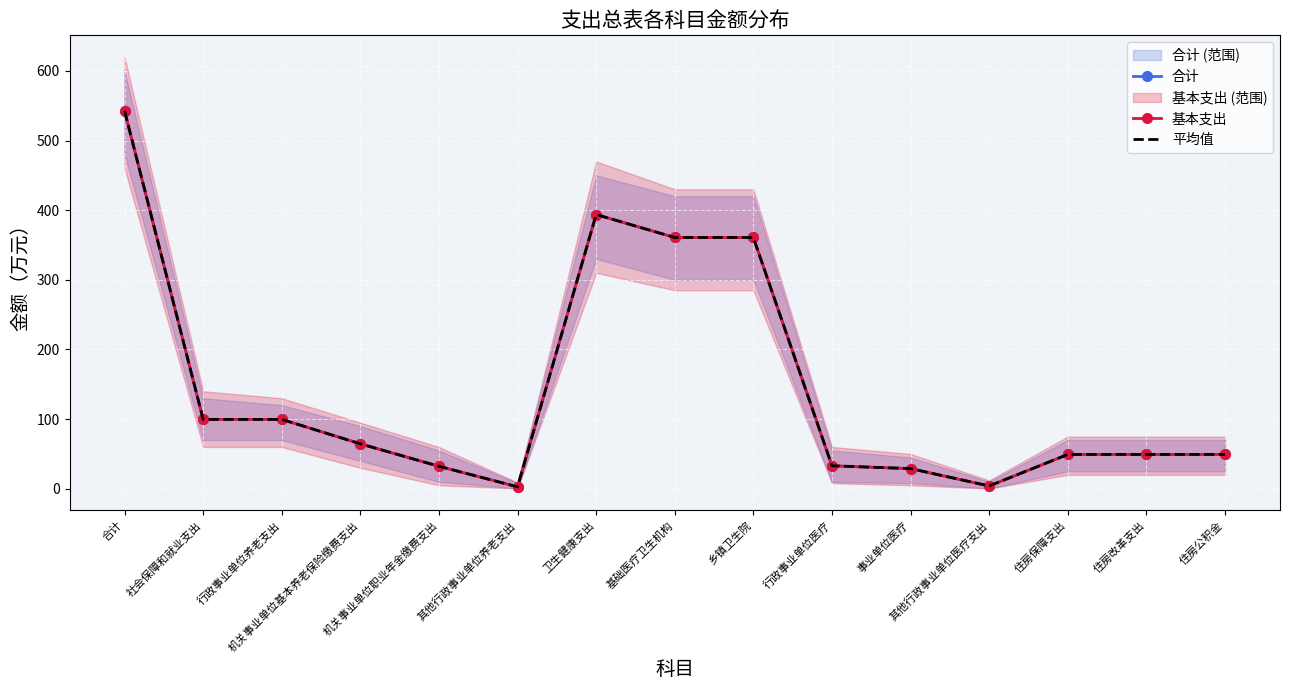

How many data points in 基本支出 are less than 49?

5